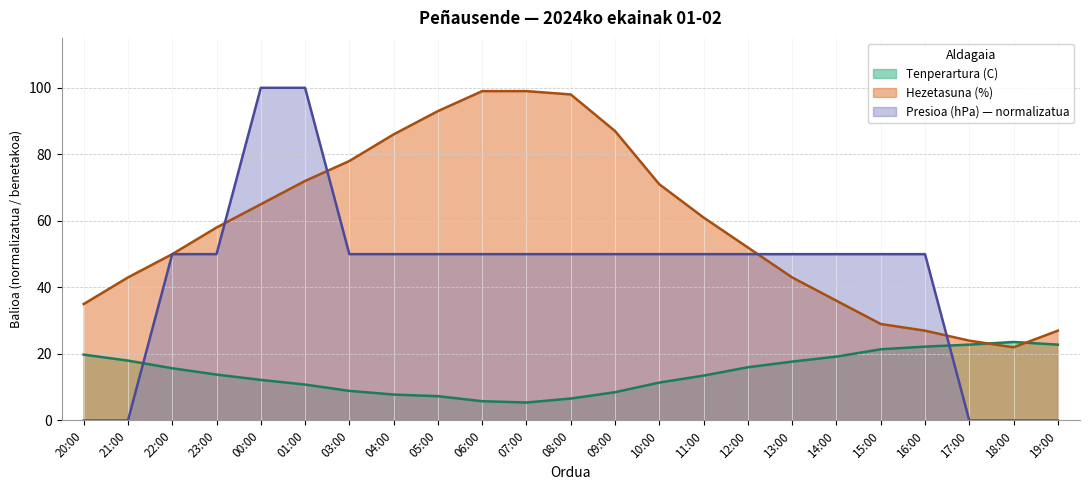

Which series has the largest total across all categories?

Hezetasuna (%)